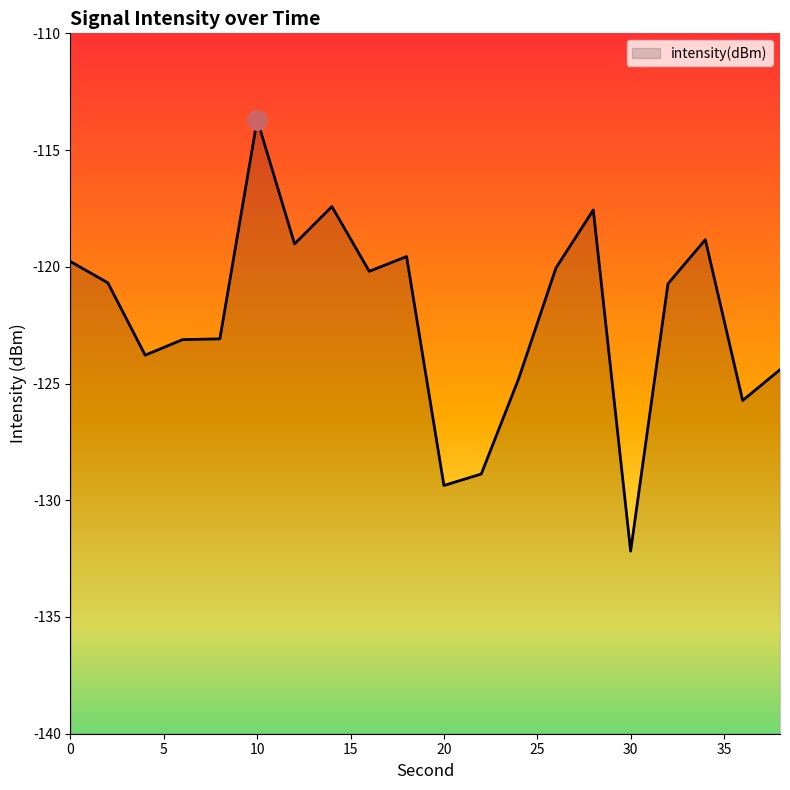

What is the difference between the maximum and minimum values?

18.5